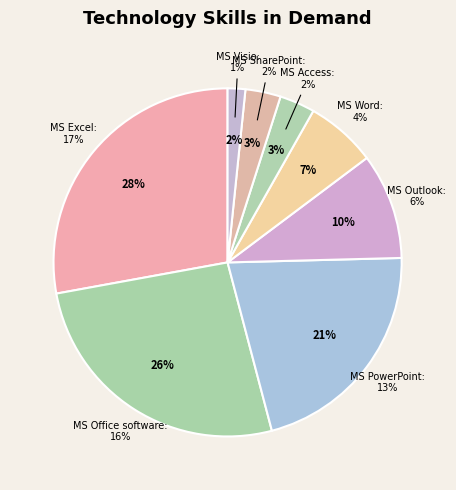

Is there any slice that represents more than half of the pie?

No